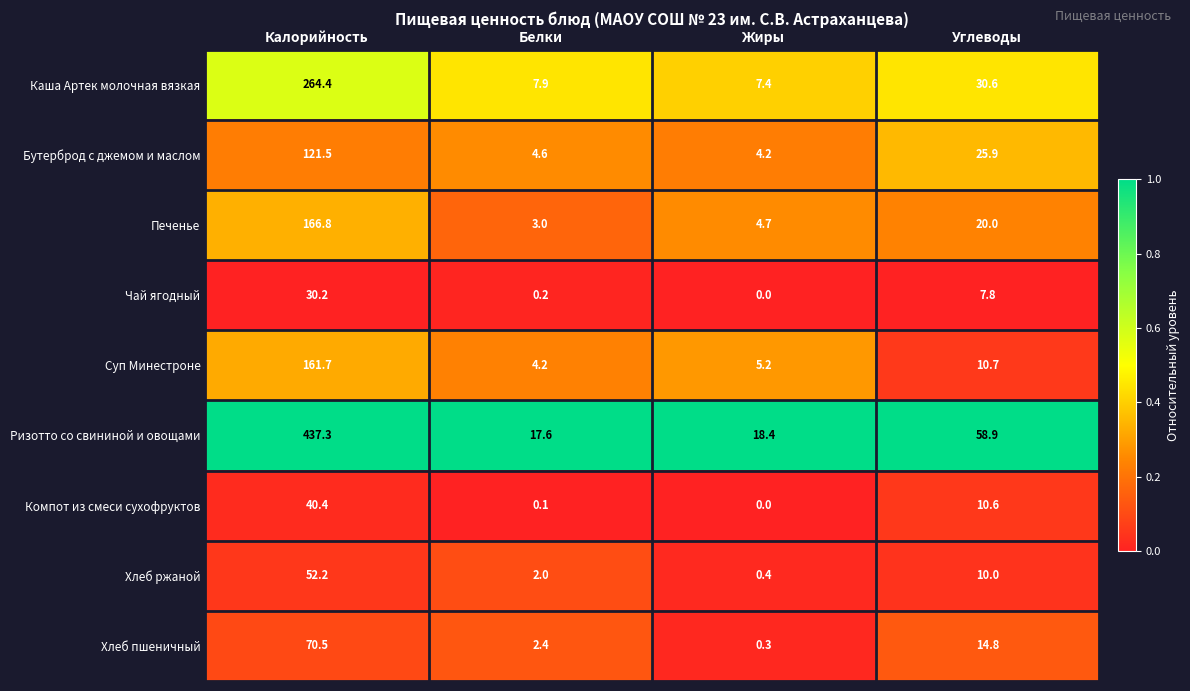

What is the lowest value of the Хлеб пшеничный series?

0.3